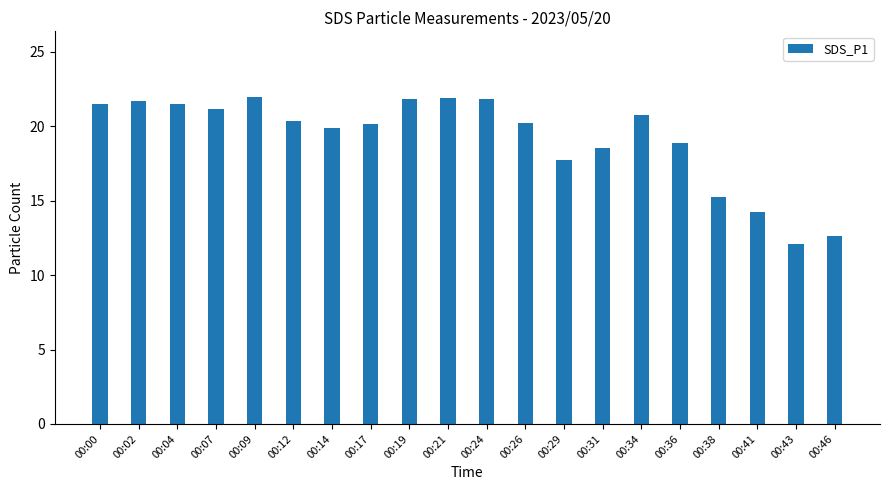

What is the difference between the maximum and minimum values?

9.9